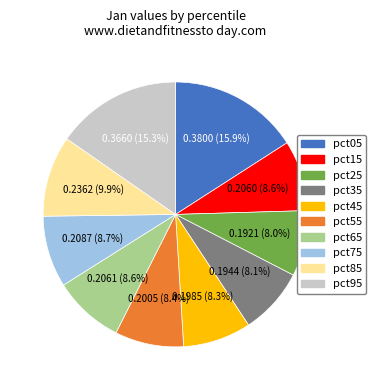

True or false: pct25 accounts for 8% of the total.

True